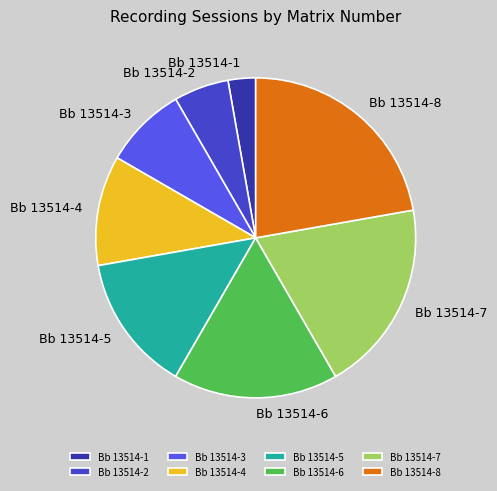

True or false: Bb 13514-8 accounts for 22% of the total.

True